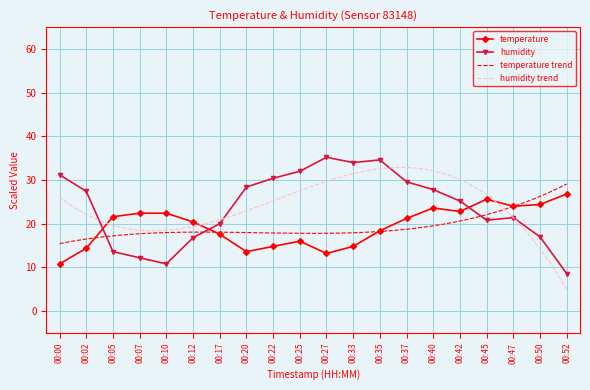

How many lines are shown in the chart?

2